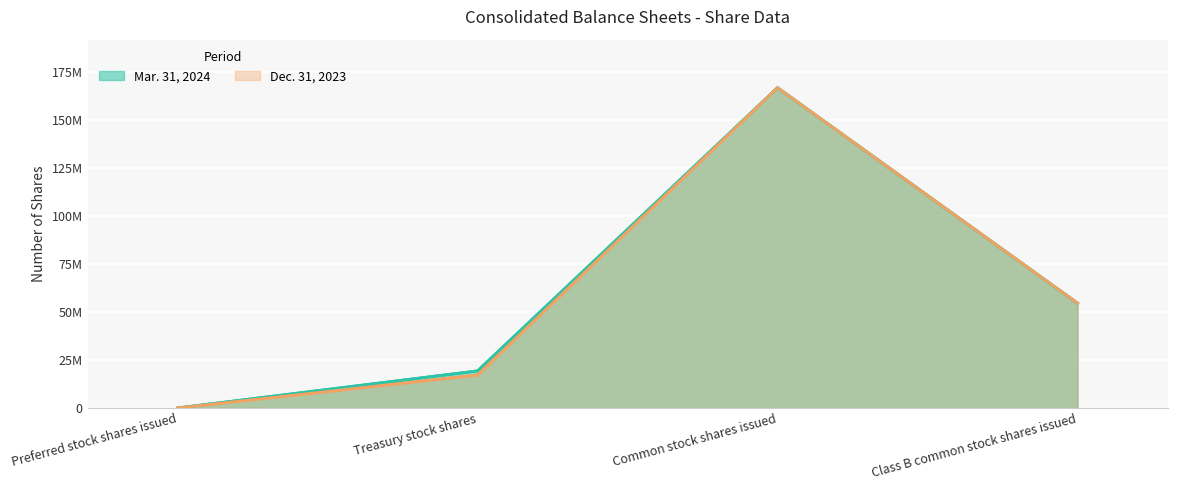

Which has a higher value, Class B common stock shares issued or Common stock shares issued?

Common stock shares issued